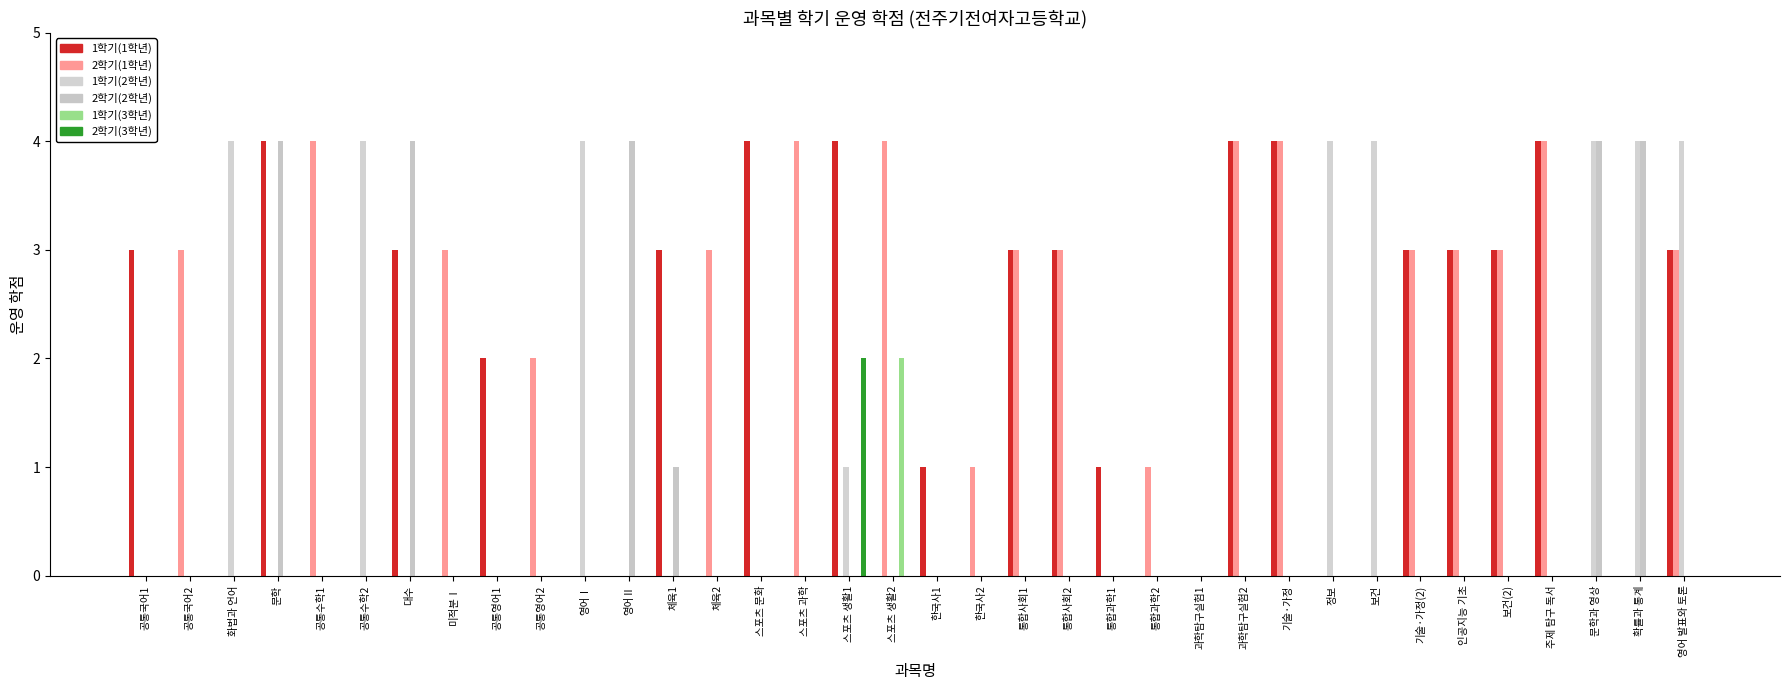

How many groups of bars are there?

36